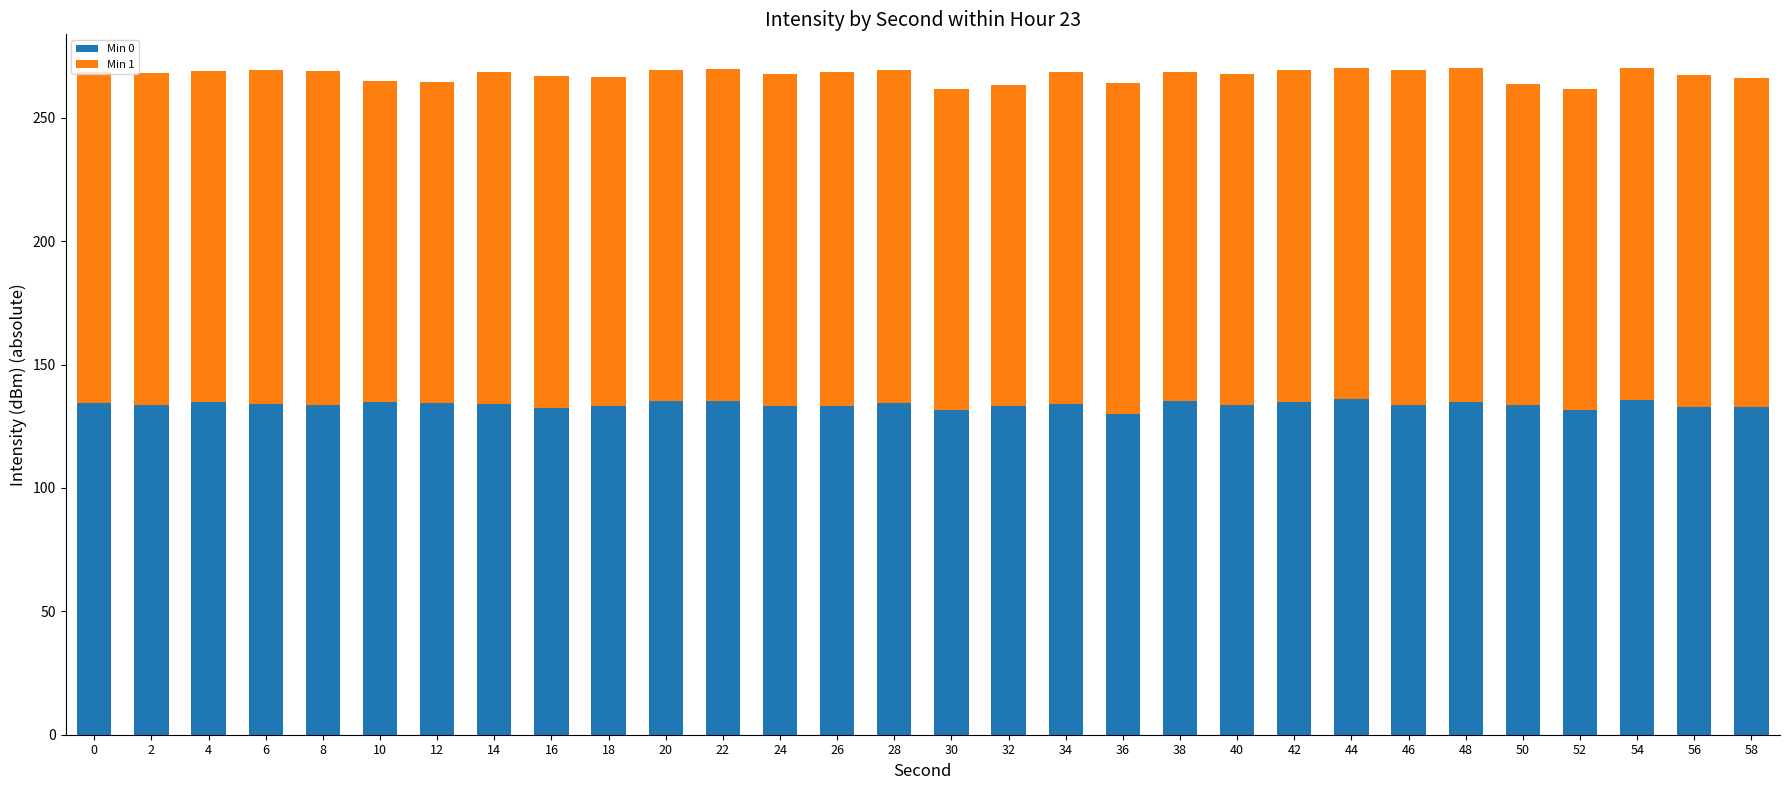

Is it true that Min 0 equals 133.4 at 24?

True